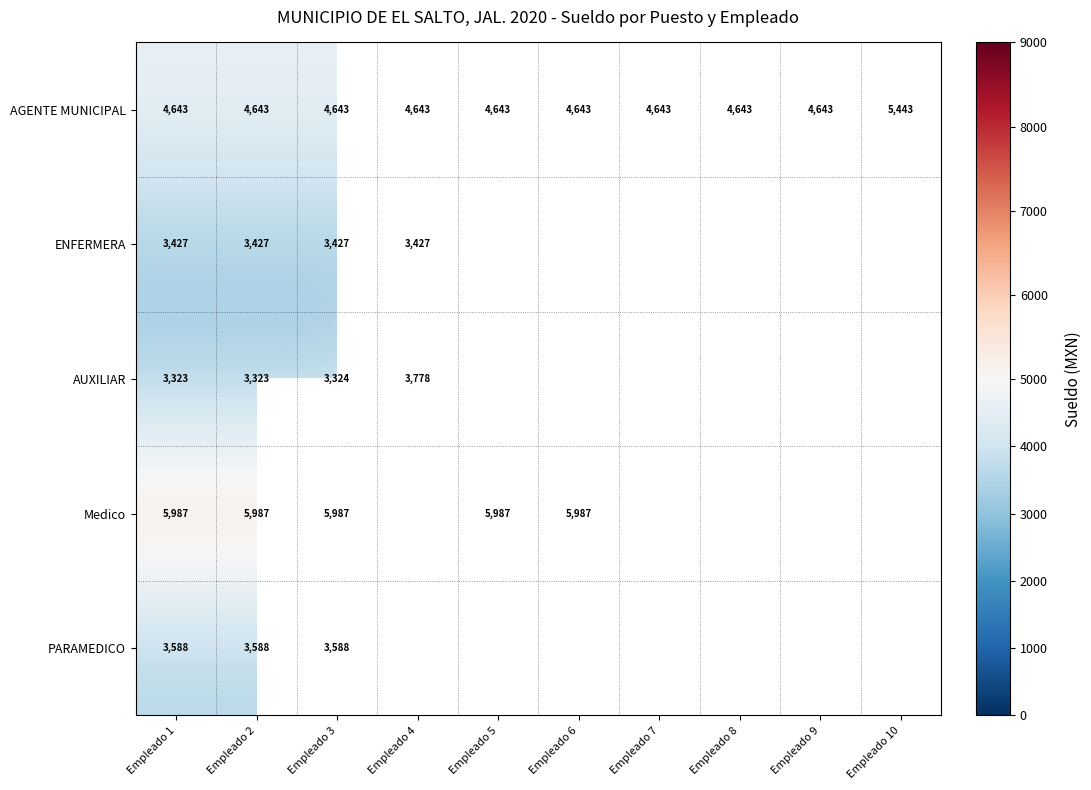

What is the greatest value displayed?

8510.0